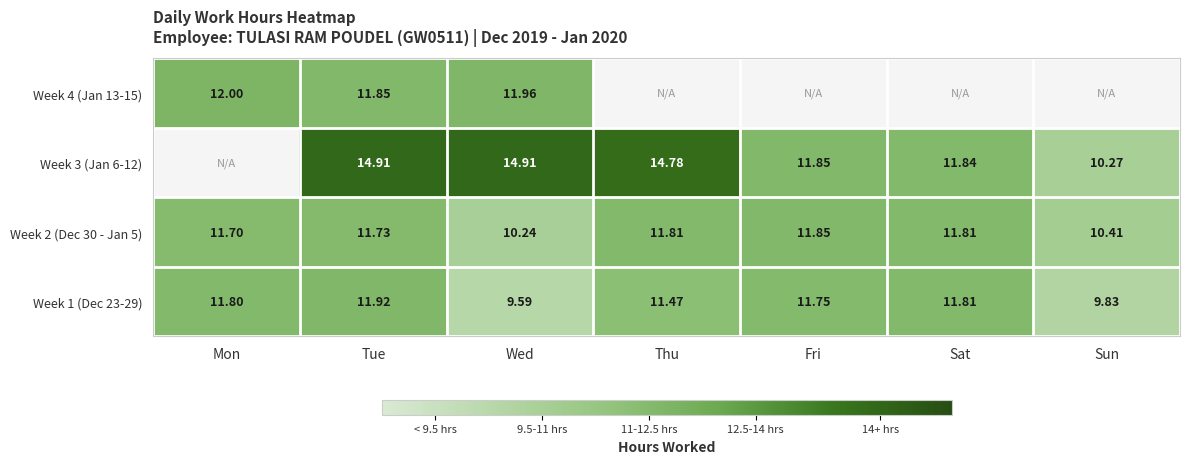

What is the difference between the highest and lowest values at Tue?

3.2